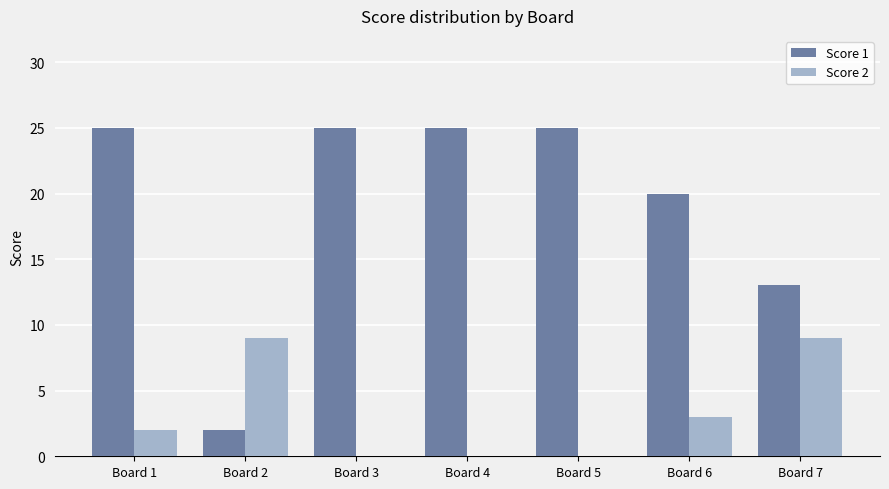

What is the greatest value displayed?

25